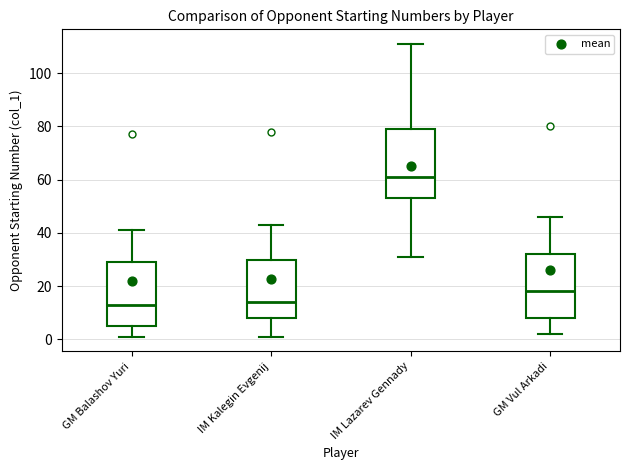

Reading left to right, transcribe this box plot: for each box, give where its median line is, the range the box spans, and where its two whiskers end, as read against the y-axis. The values are not printed on the chart, so give them approximately, as read against the axis.

GM Balashov Yuri: median 14, box 6 to 30, whiskers 2 to 42
IM Kalegin Evgenij: median 14, box 8 to 30, whiskers 2 to 44
IM Lazarev Gennady: median 62, box 54 to 80, whiskers 32 to 112
GM Vul Arkadi: median 18, box 8 to 32, whiskers 2 to 46